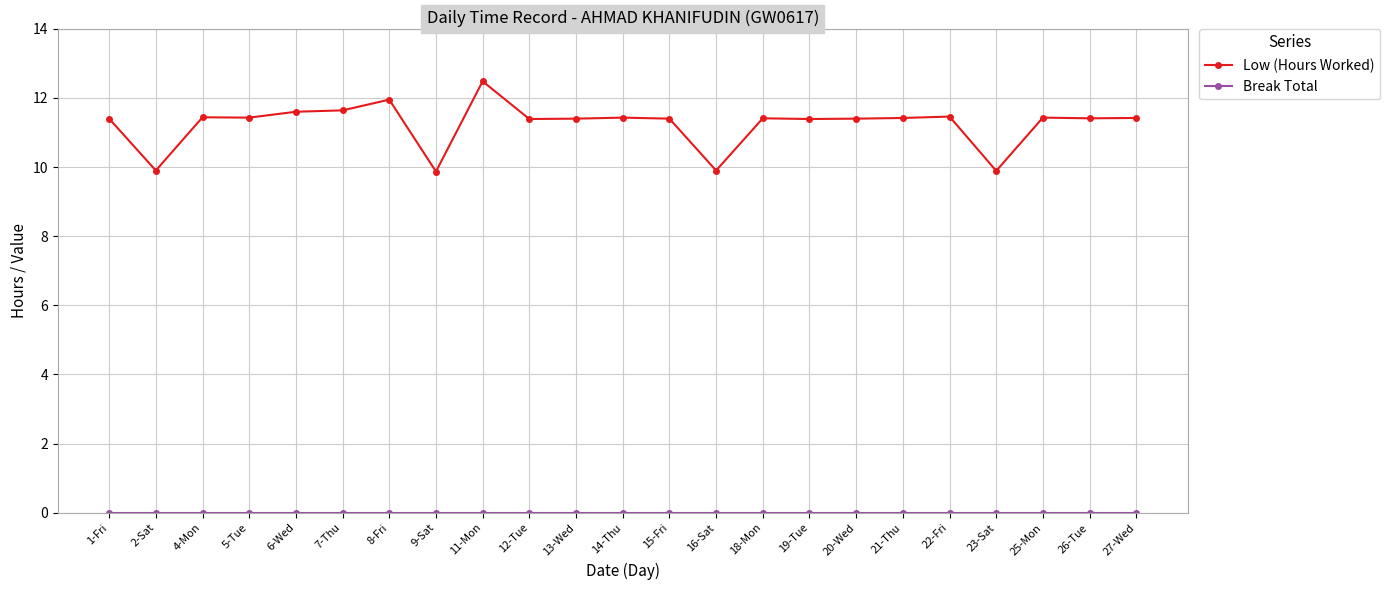

Is it true that Low (Hours Worked) equals 11.6 at 7-Thu?

True